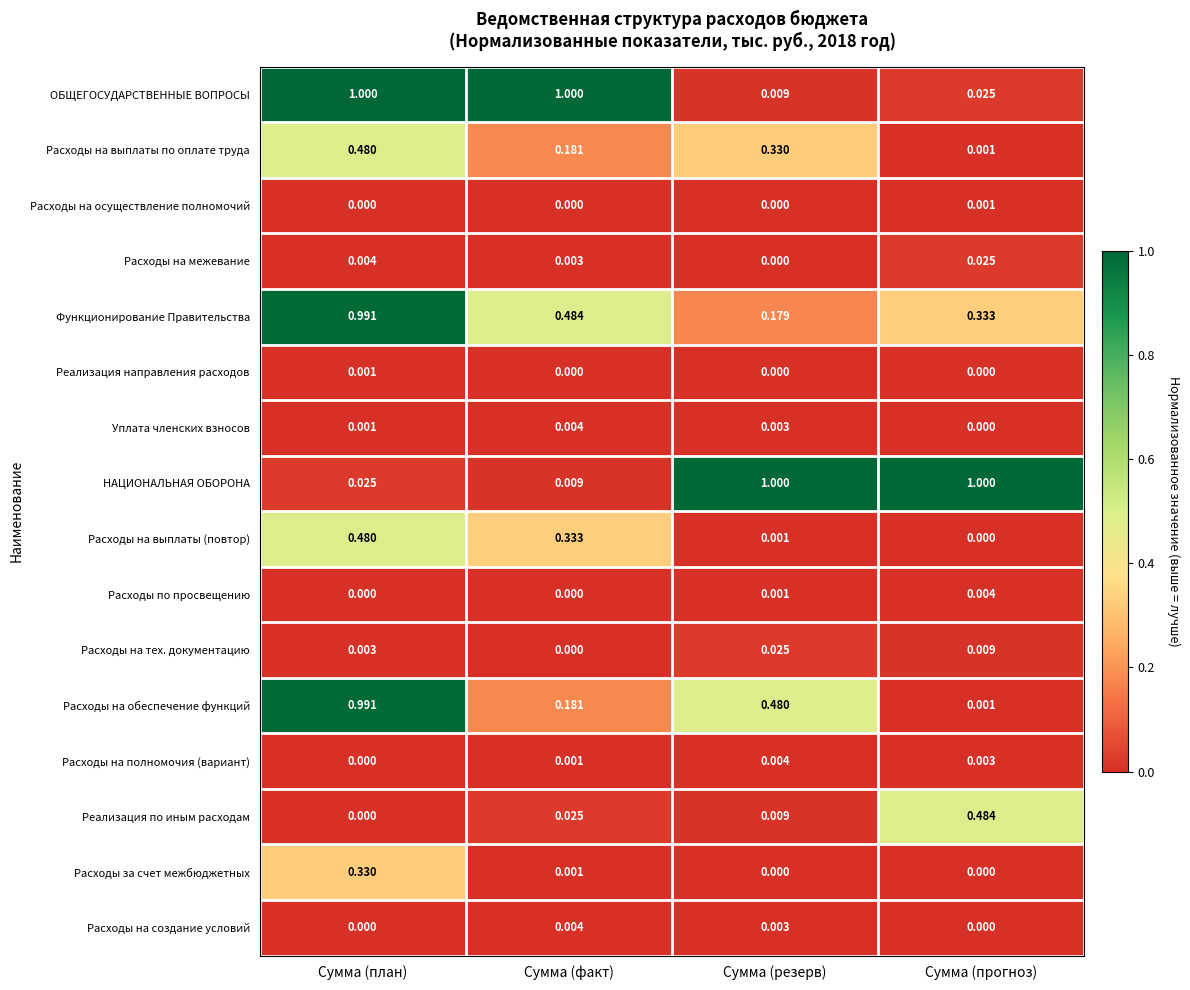

Where is Расходы на межевание nearest to the value 0?

Сумма (резерв)